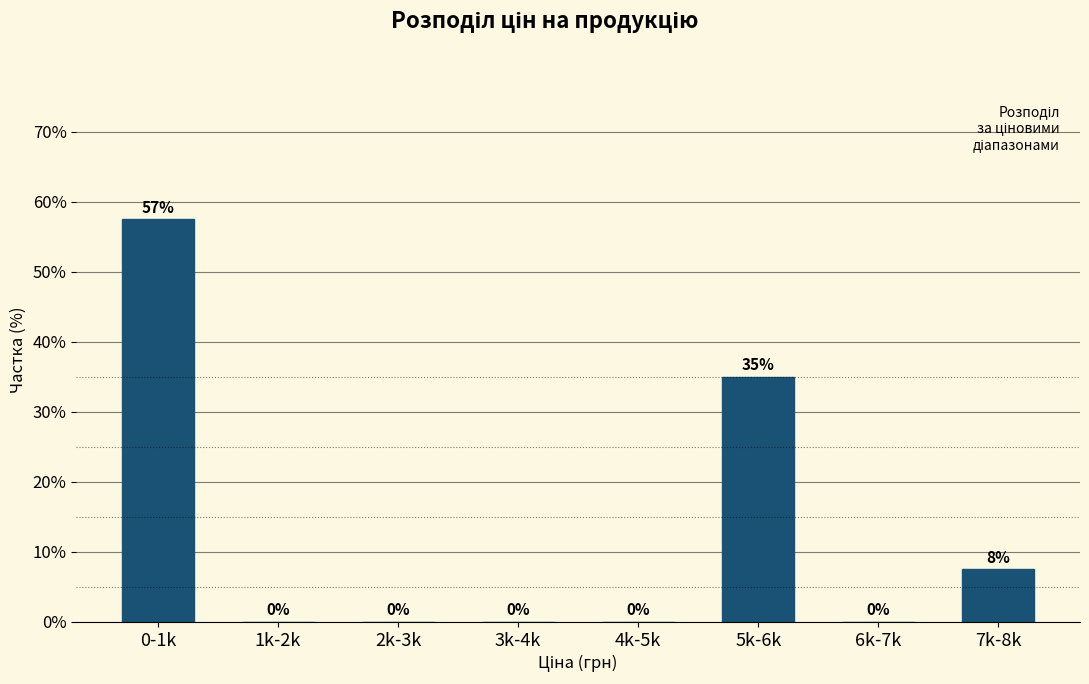

What is the change in value from 5k-6k to 6k-7k?

-35.0